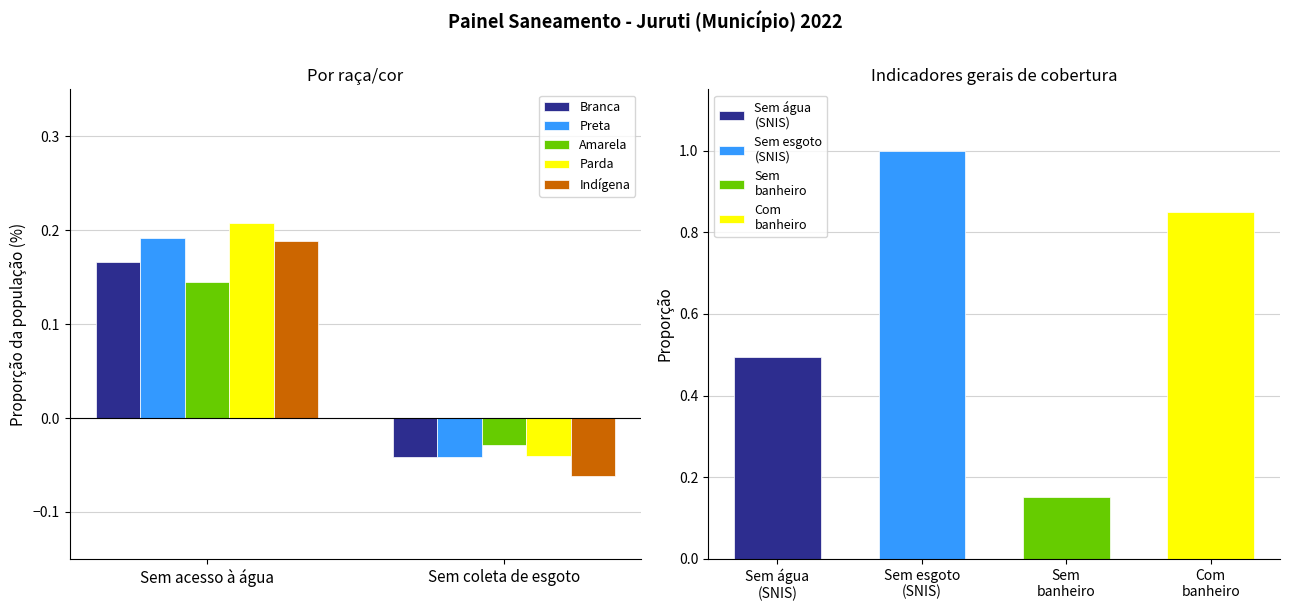

At how many categories does at least one series exceed 0?

1